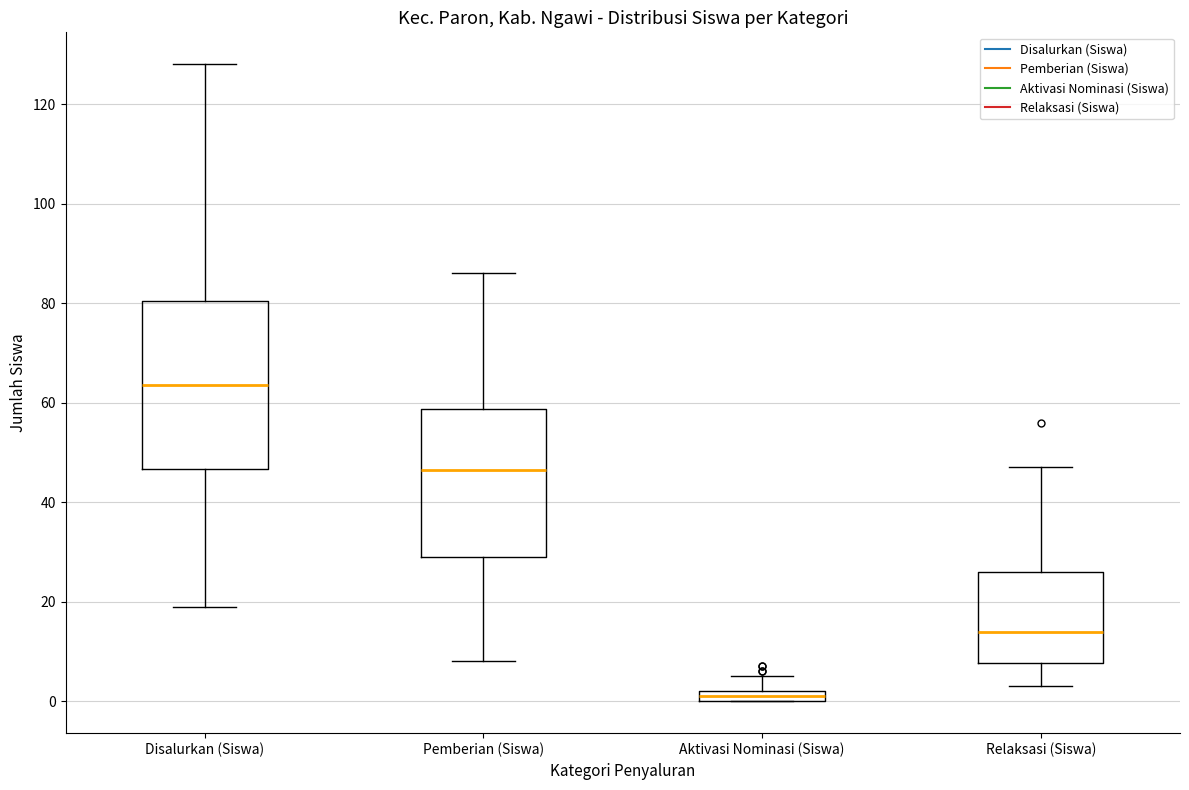

Which box has the lowest median line?

Aktivasi Nominasi (Siswa)